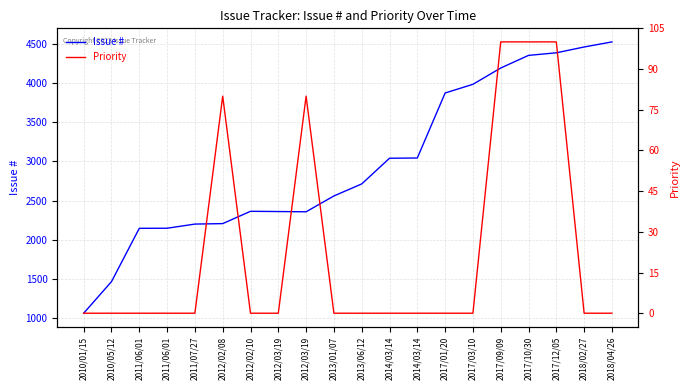

What is the label of the 20th point from the right?

2010/01/15